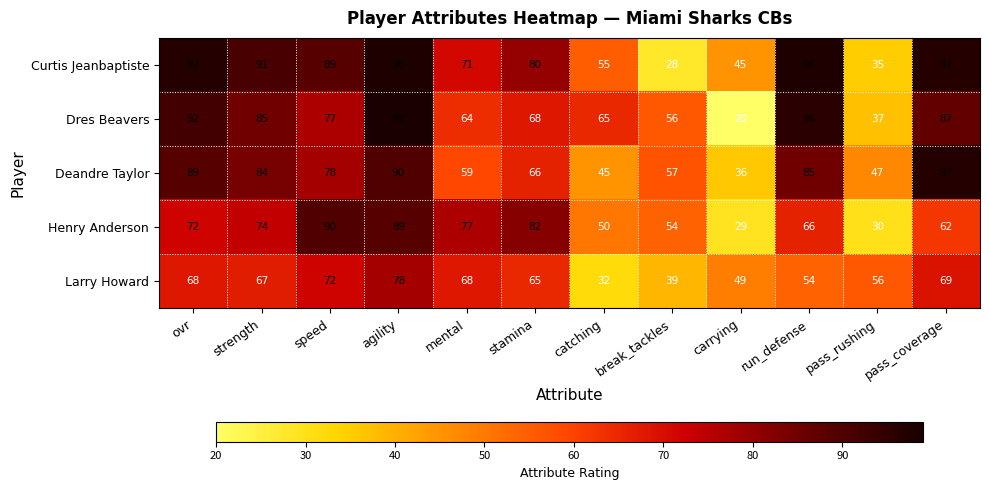

Which label corresponds to the smallest value in the chart?

carrying